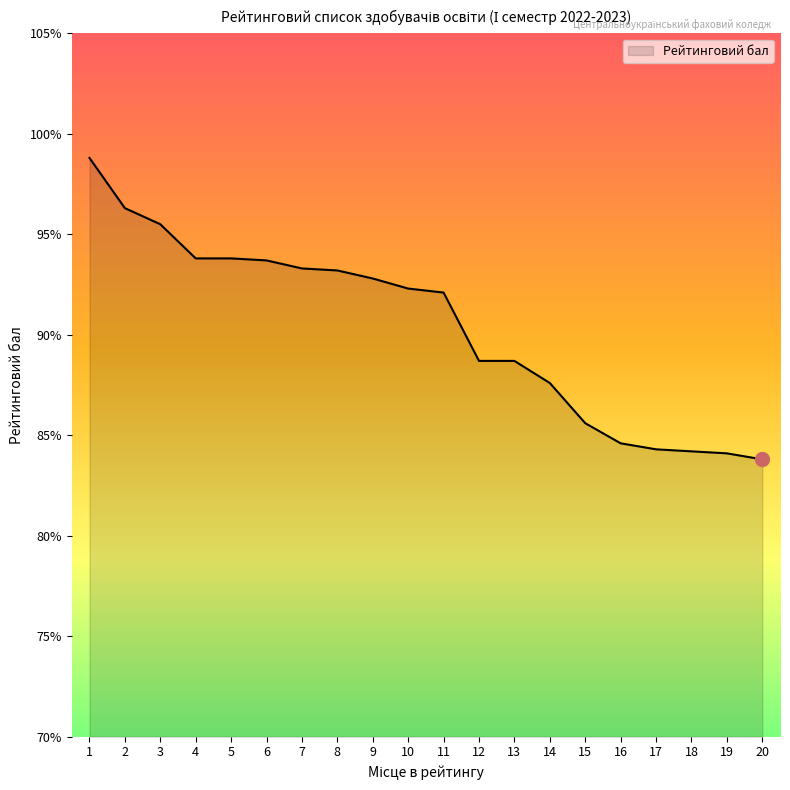

The value at 18 is 84.2. True or false?

True